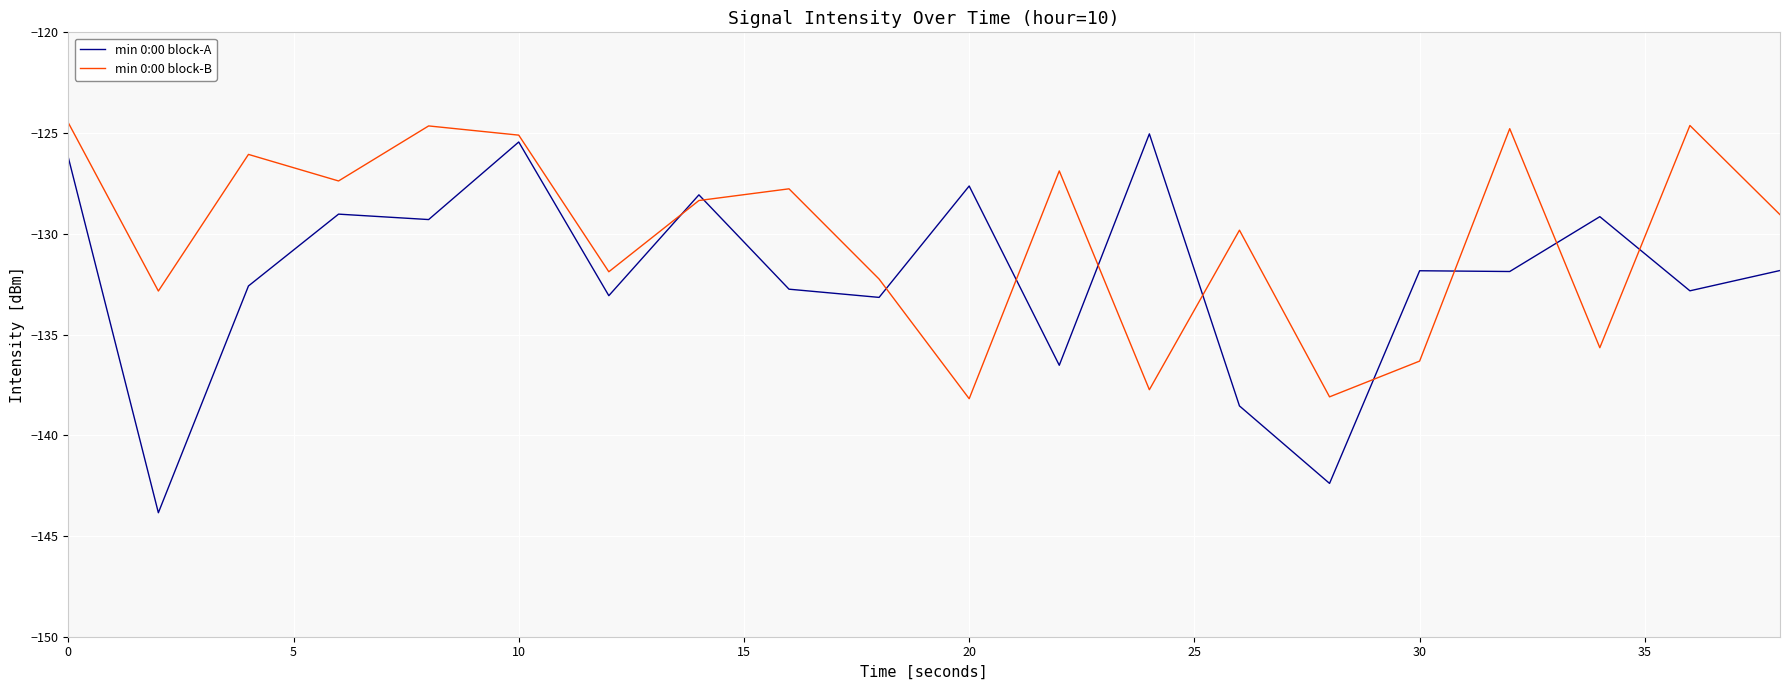

List the series in order of their overall mean, highest first.

min 0:00 block-B, min 0:00 block-A